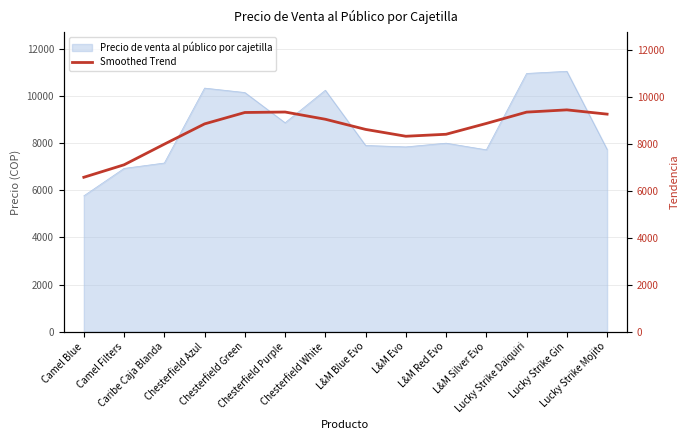

Does the chart display data point markers on the line(s)?

No